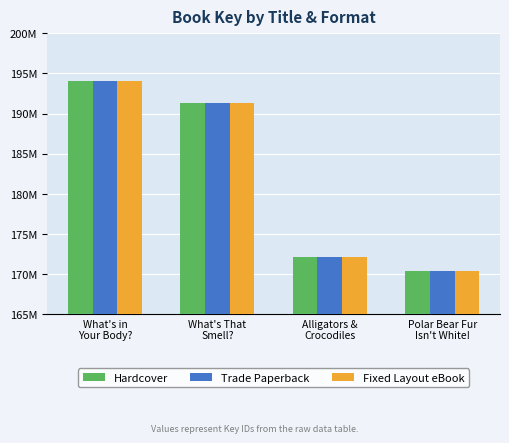

Between Alligators &
Crocodiles and What's in
Your Body?, which is larger?

What's in
Your Body?